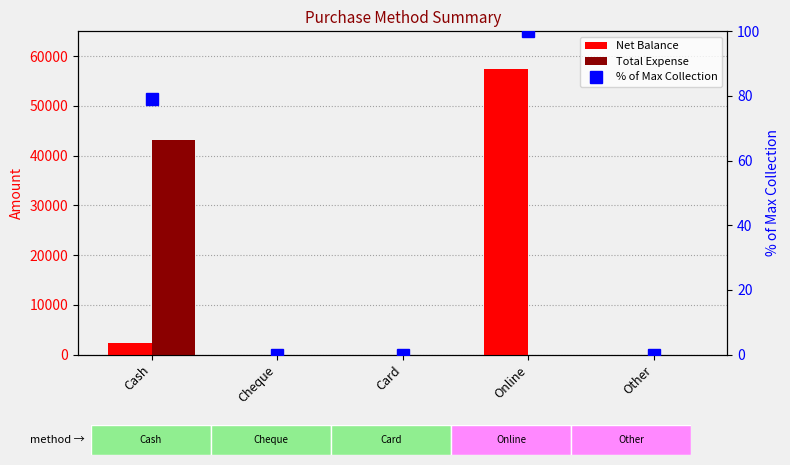

Which category has the highest value across all series?

Online